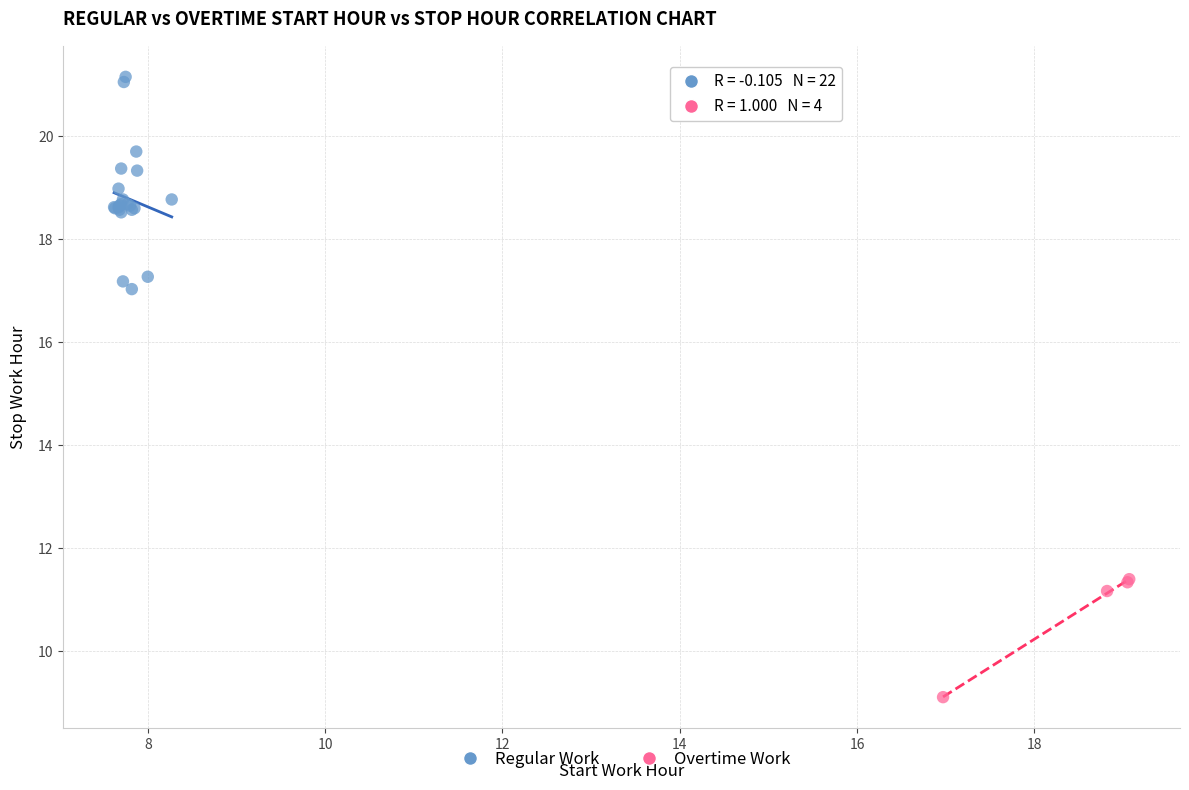

Which series contains the highest Y value?

Regular Work